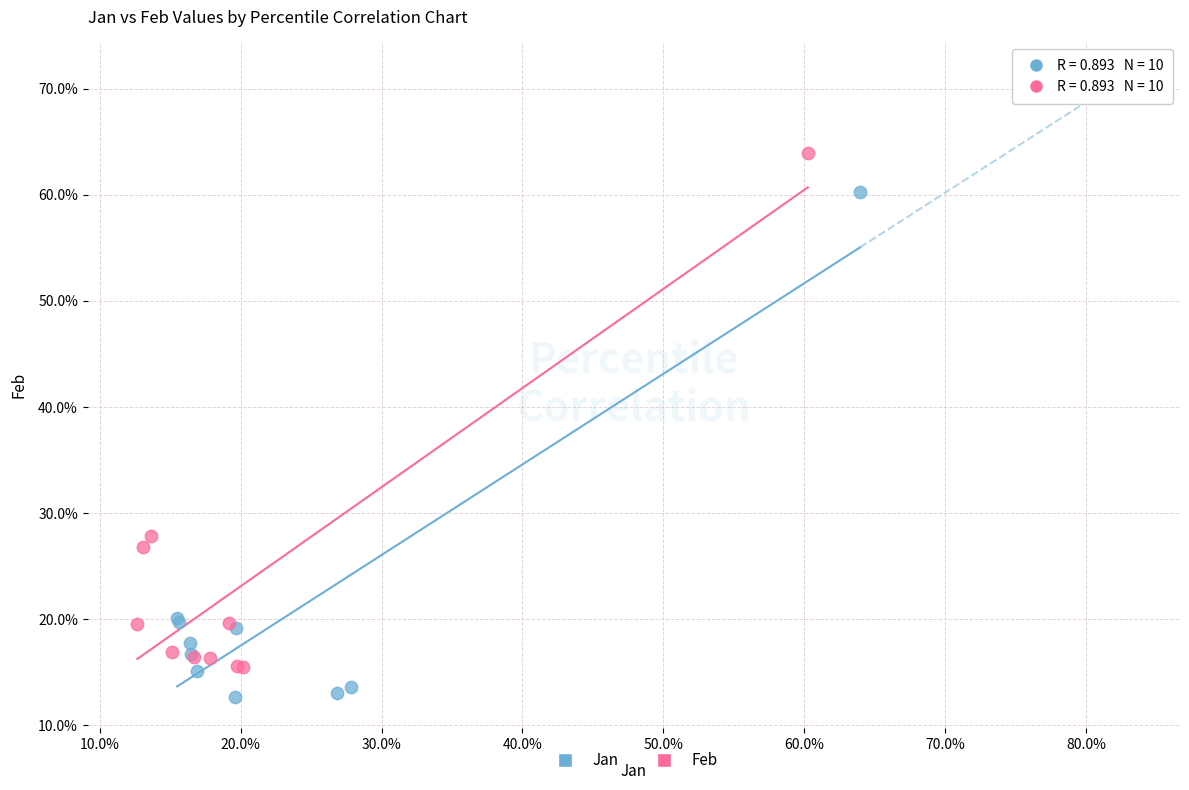

What are all the series names shown in the legend?

Jan, Feb